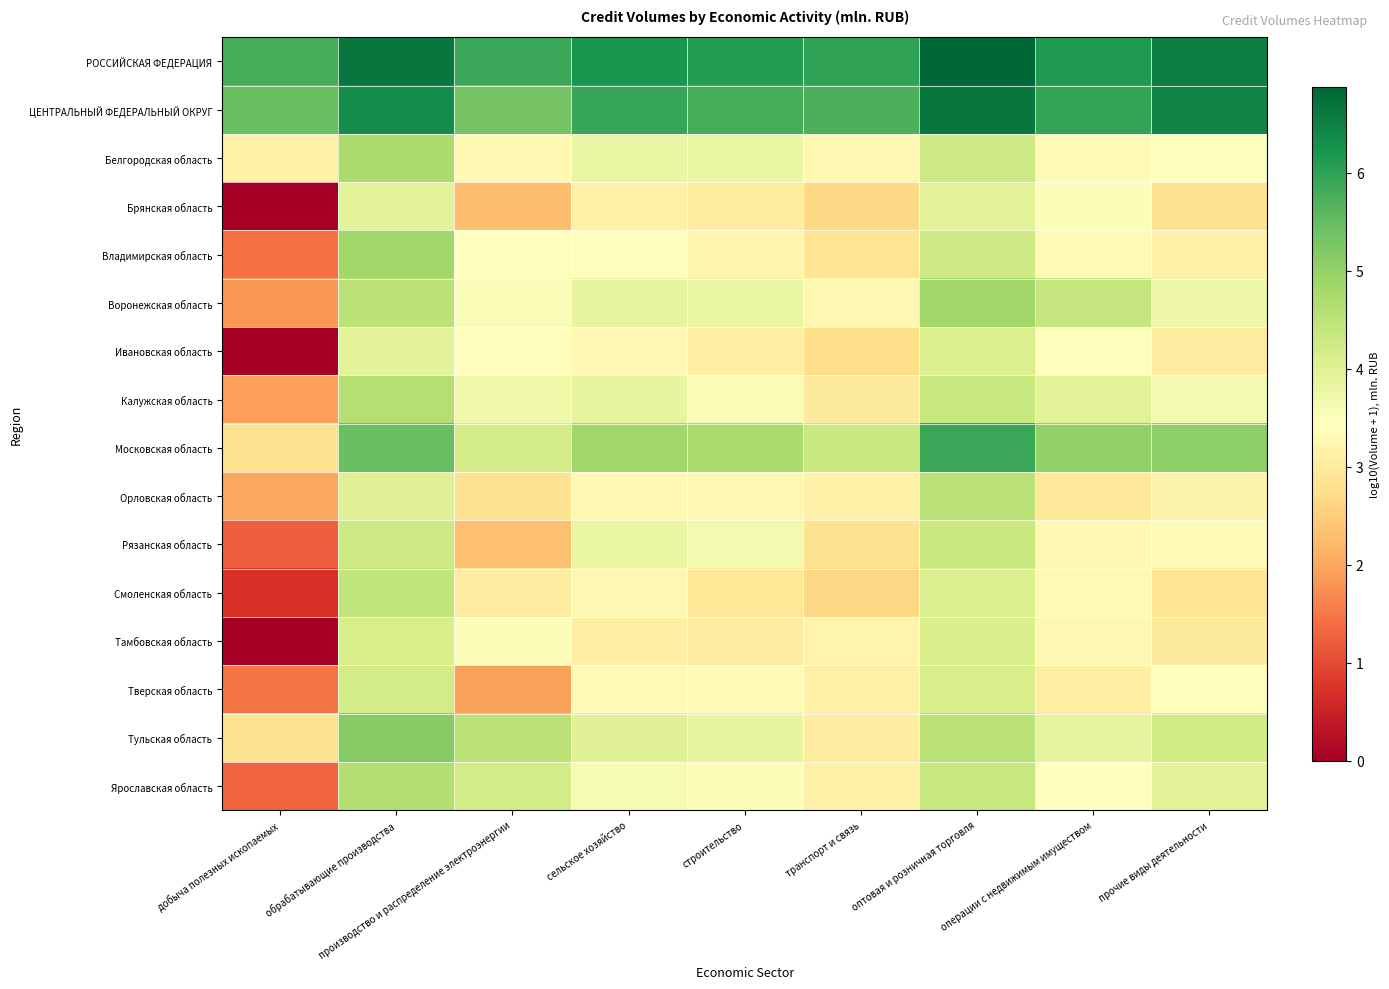

How many series are shown in this chart?

16